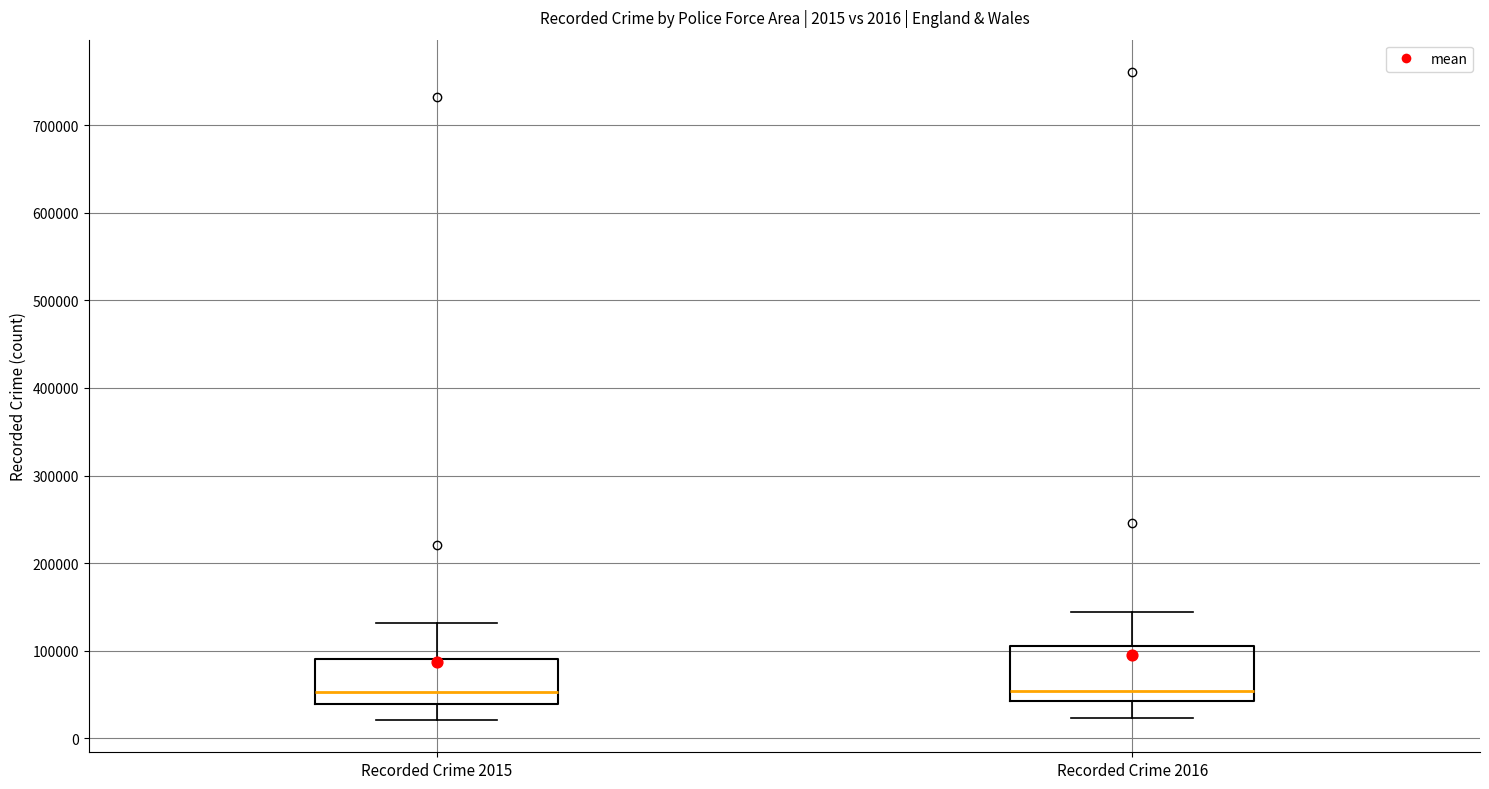

Which box is the tallest, from its lower edge to its upper edge?

Recorded Crime 2016